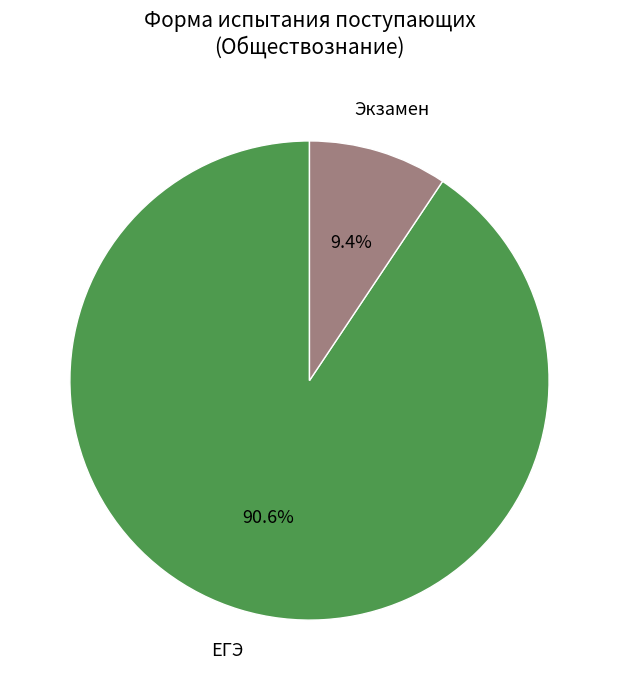

Is there a majority slice in this chart?

Yes